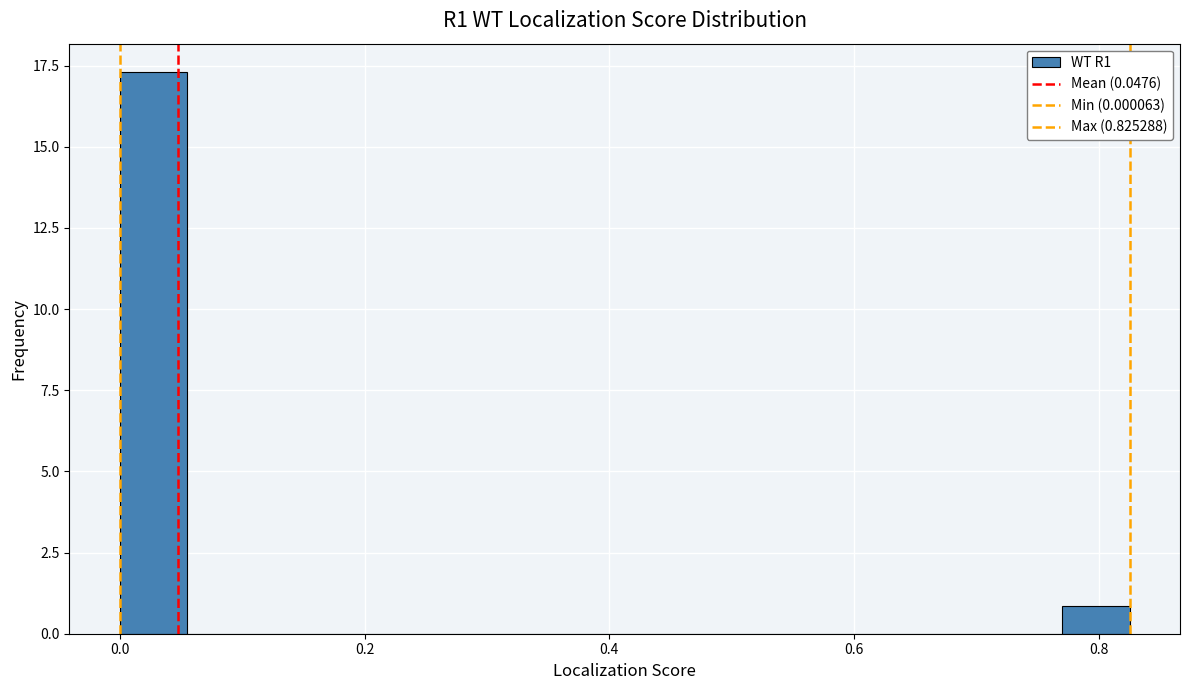

Read against the x-axis, roughly where is the centre of the tallest bar?

0.02